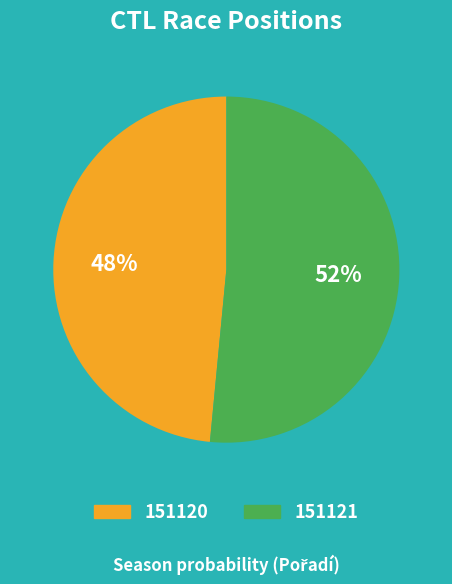

What is the largest slice in the pie chart?

151121